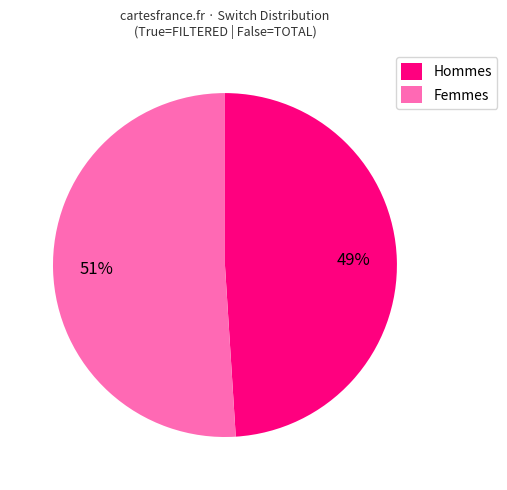

To the nearest percent, what is the difference between the largest and smallest slice percentages?

2%